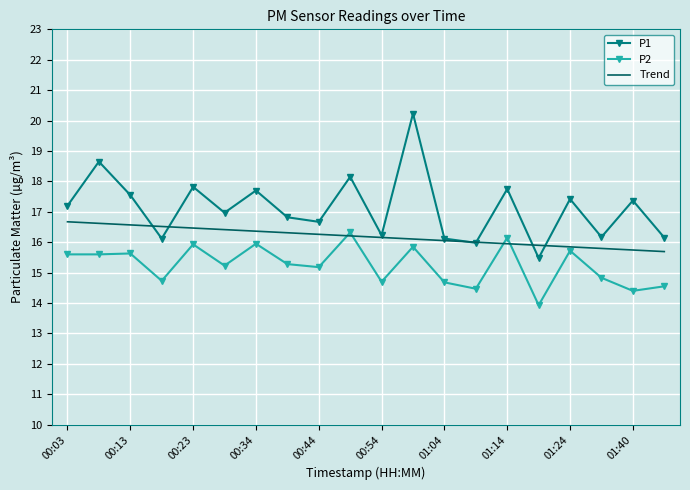

Which series has the widest spread of values?

P1